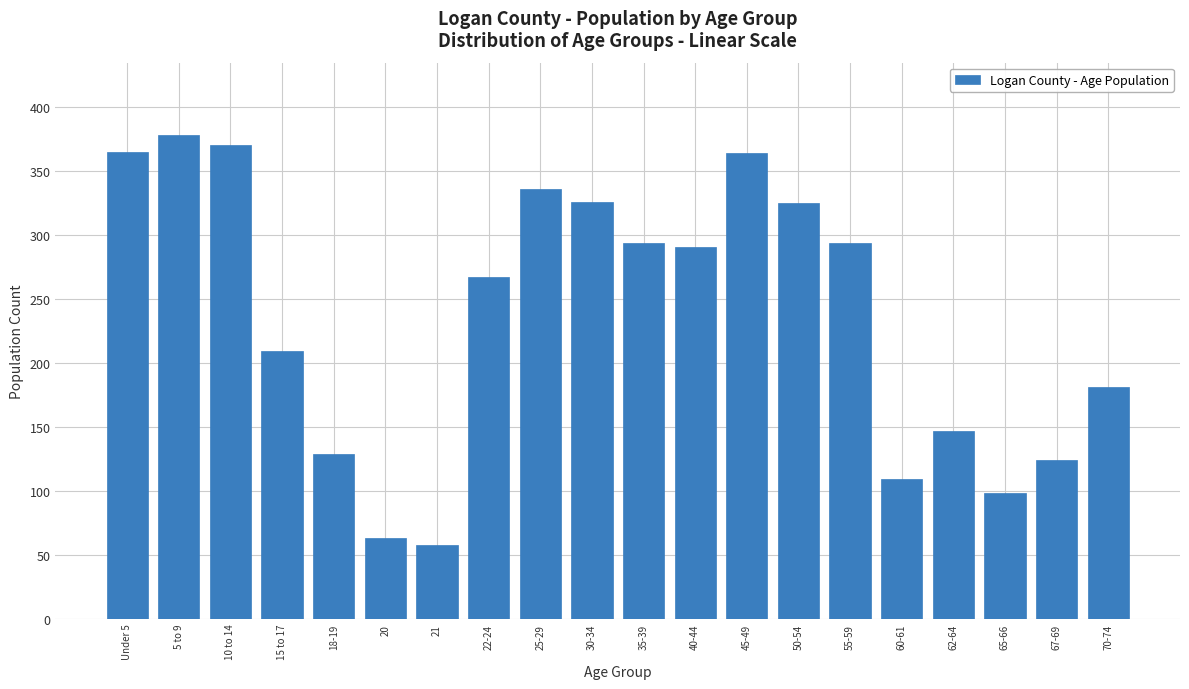

At which label is the value closest to 218?

15 to 17